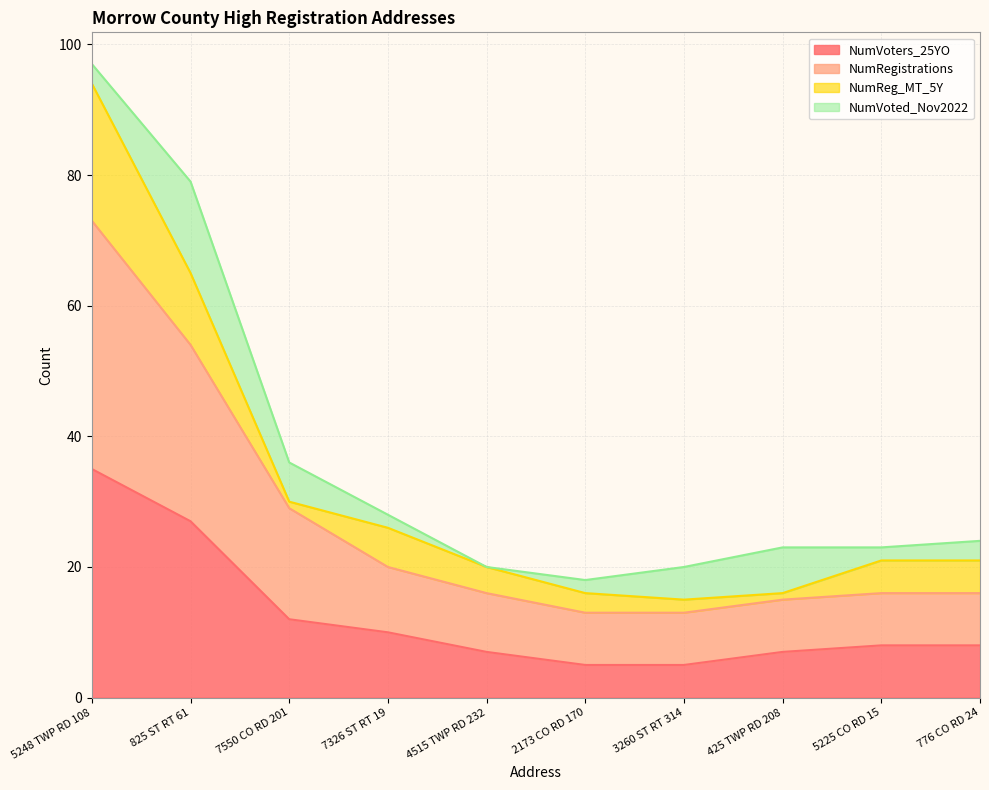

What position from the right is 825 ST RT 61?

9